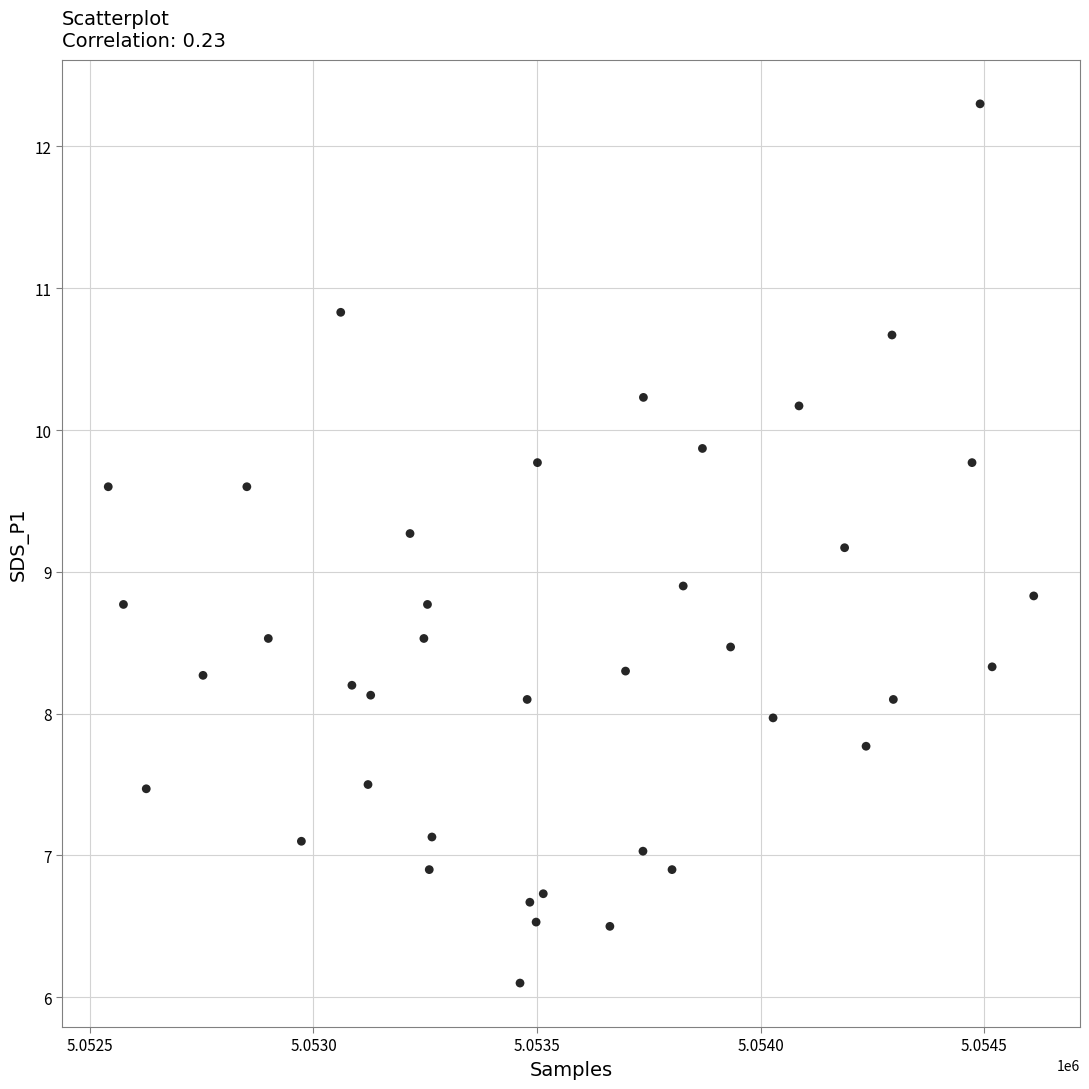

What is the range of X values (max minus min)?

2070.0